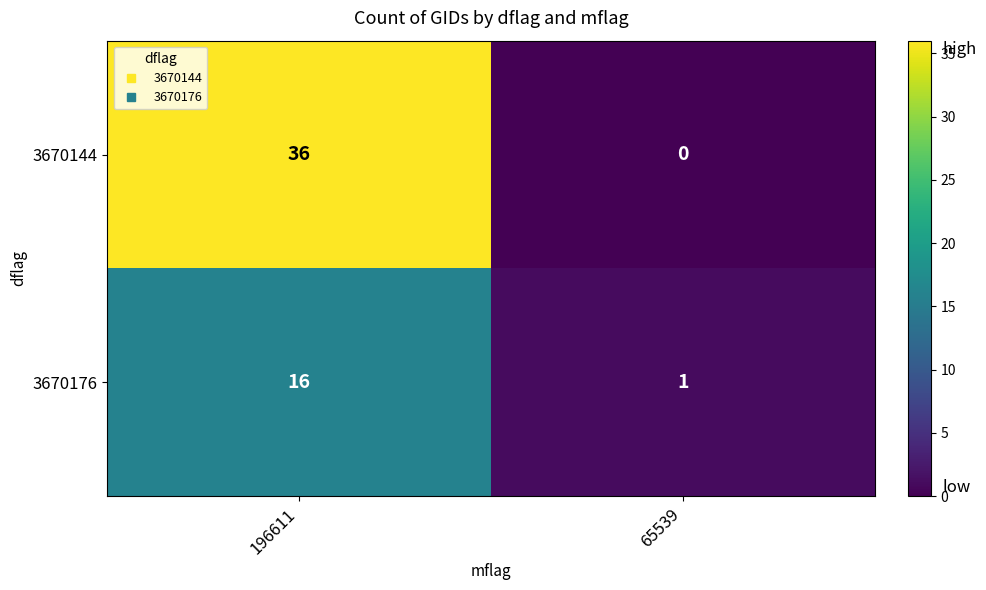

Rank the series at 65539 from highest to lowest value.

3670176, 3670144